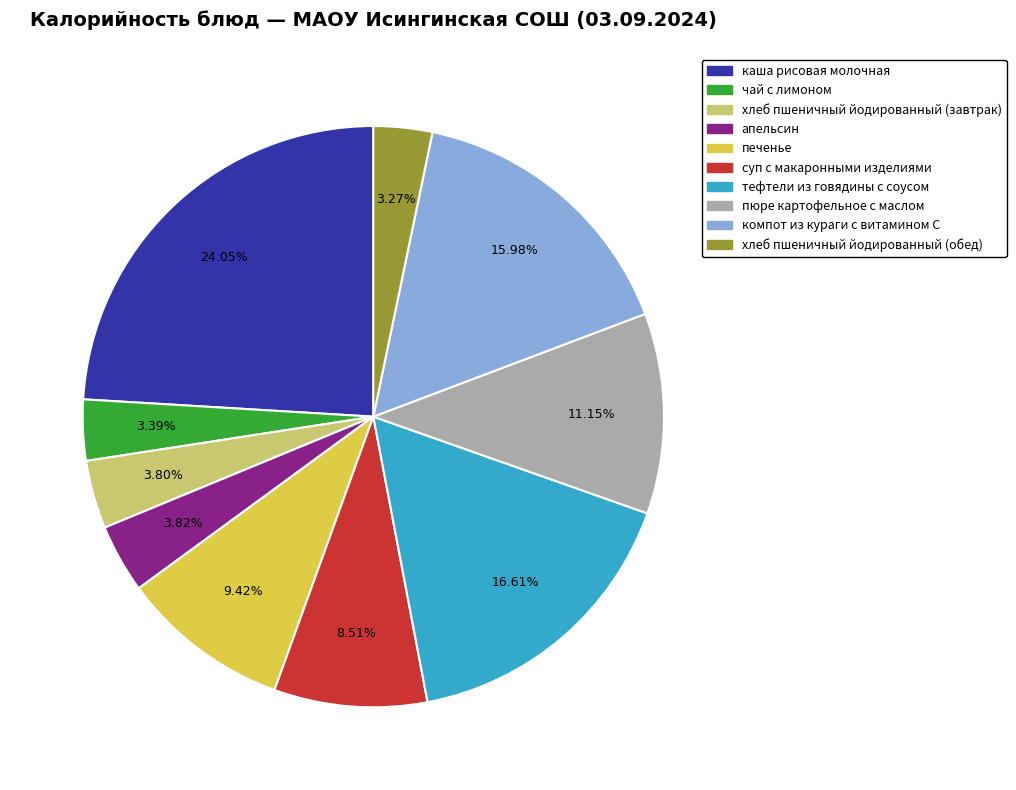

How many segments does this pie chart have?

10